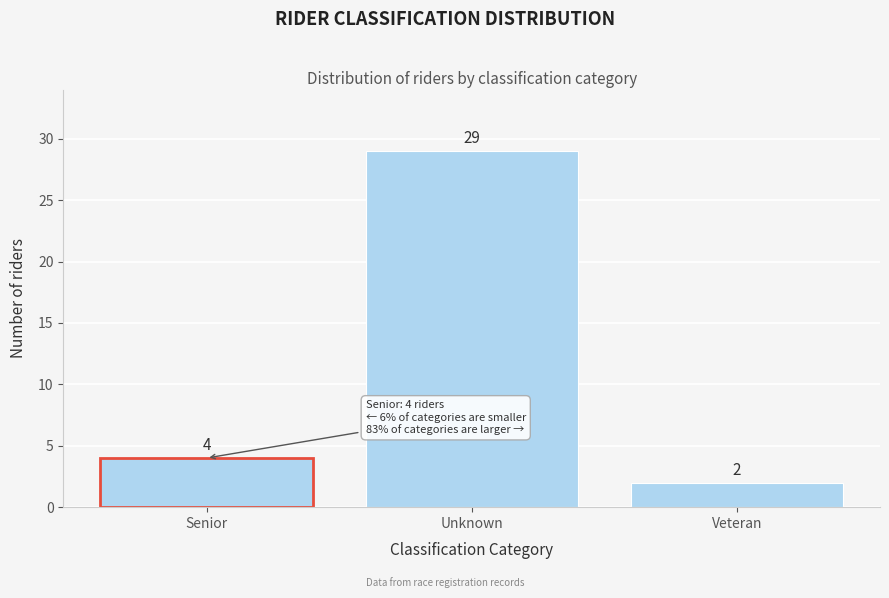

Reading left to right, what are all the values shown in this chart?

Senior=4	Unknown=29	Veteran=2